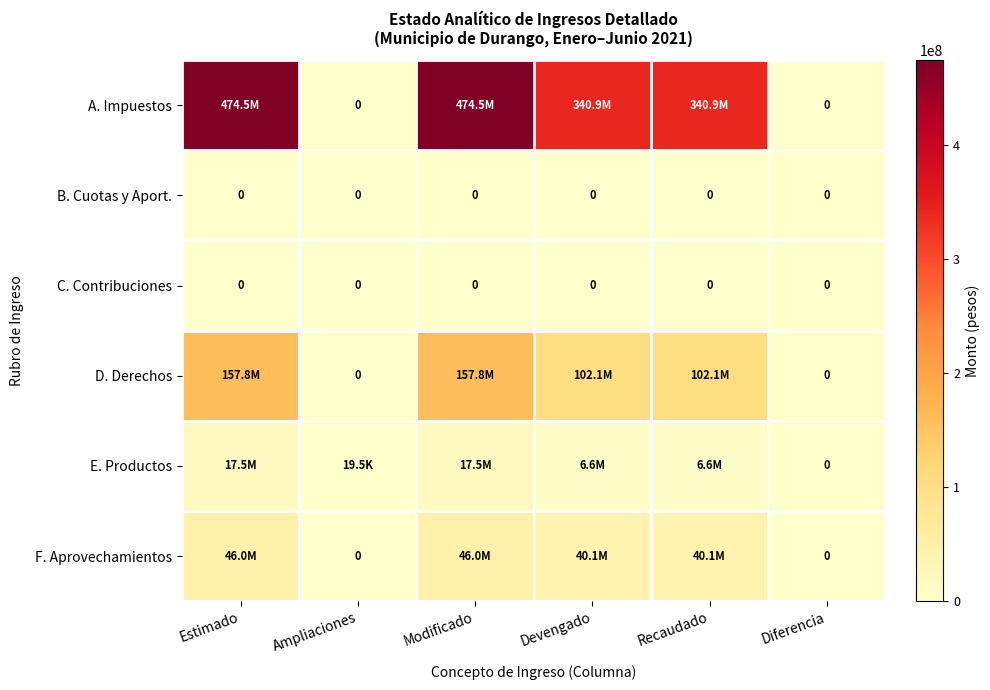

Which series has the largest range (max minus min)?

A. Impuestos